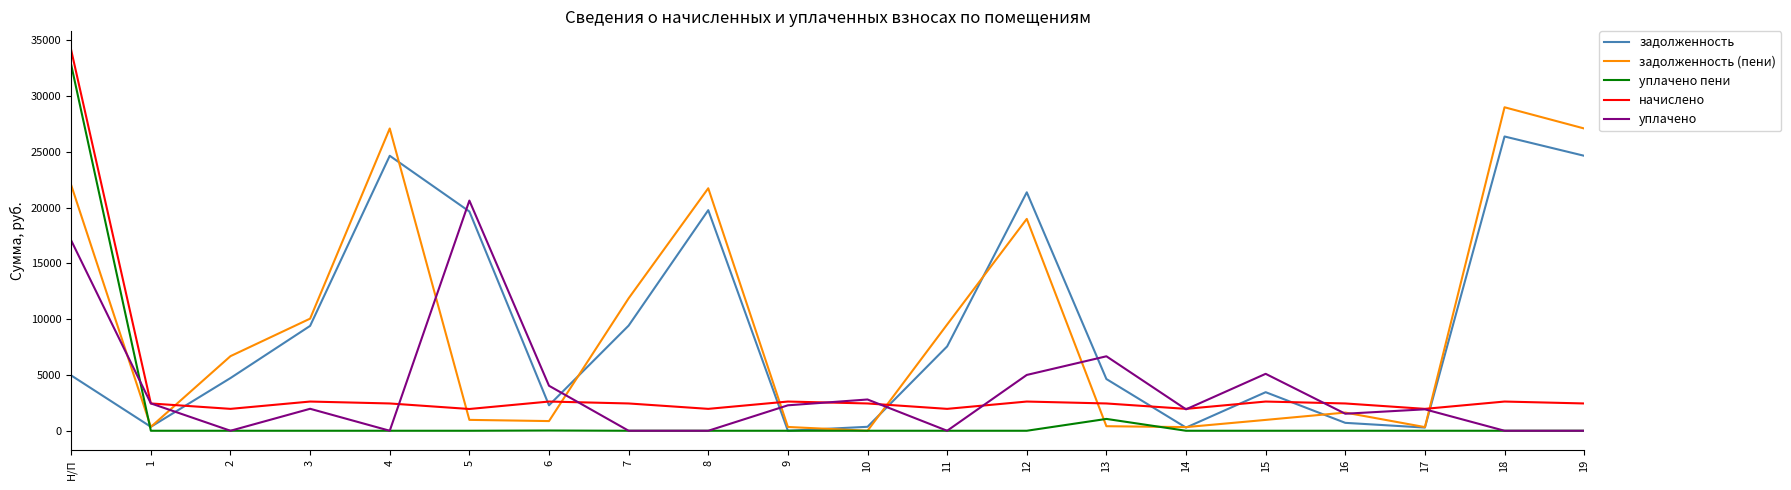

At how many categories does at least one series exceed 1496?

20